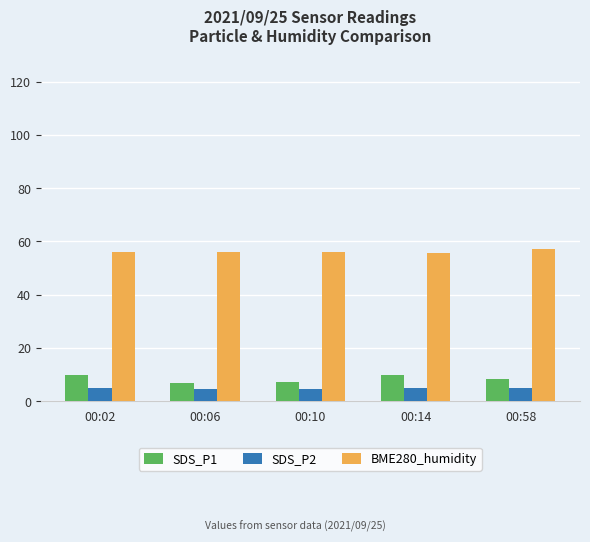

What is the minimum value for SDS_P2?

4.5